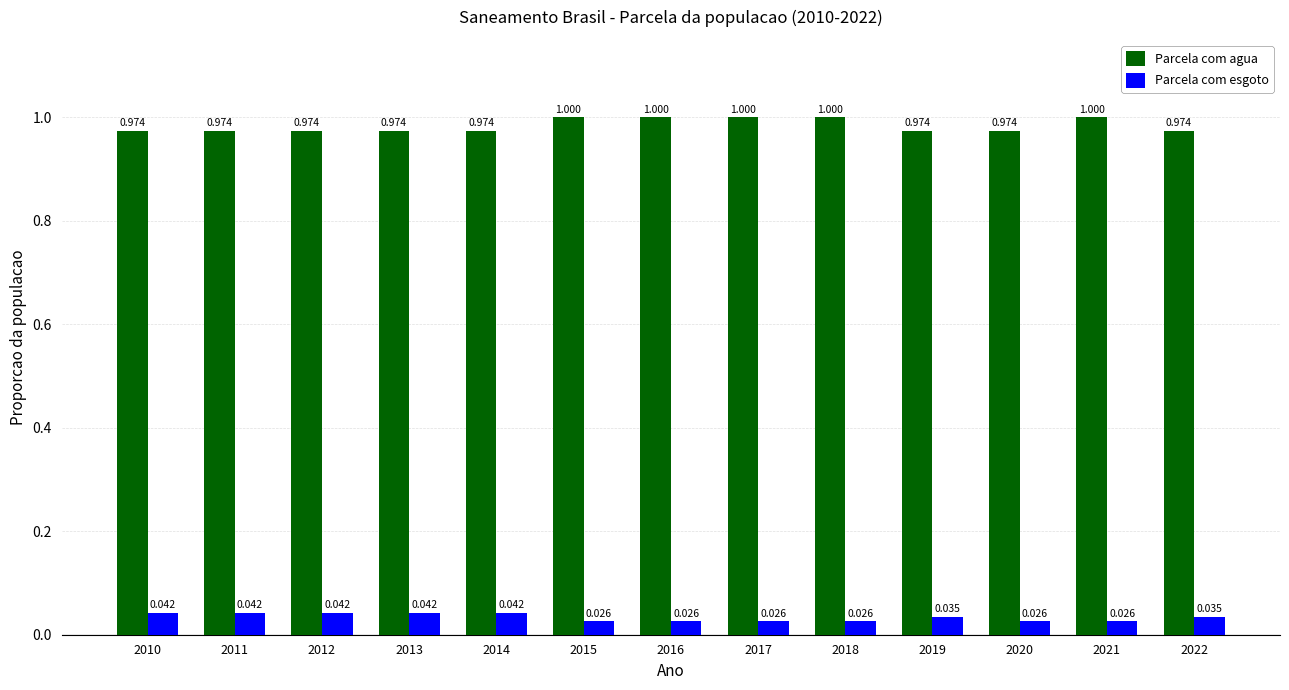

Is the value of Parcela com agua at 2022 greater than the value of Parcela com esgoto at 2014?

Yes